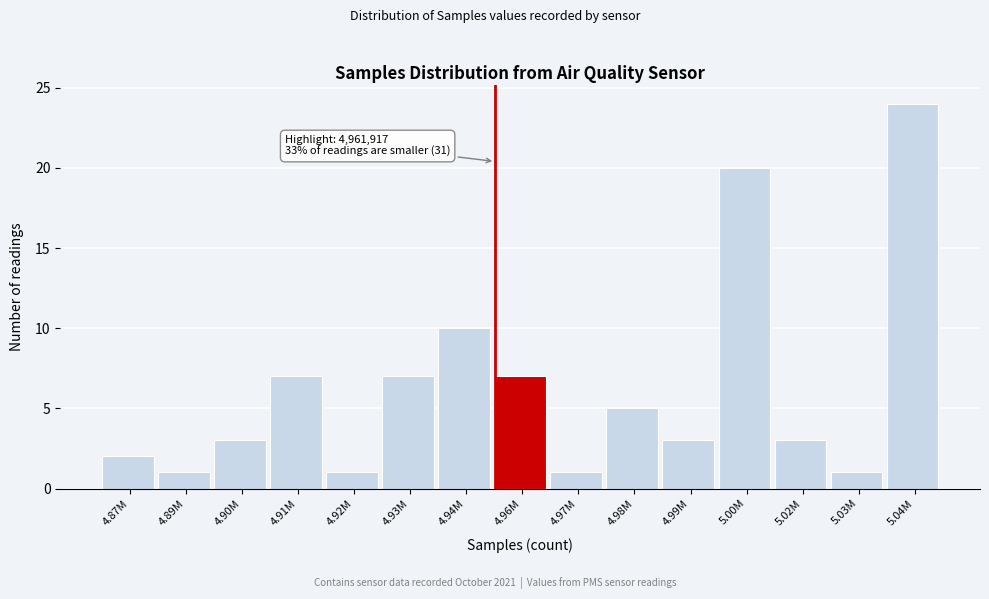

Reading left to right, transcribe all the data shown in this chart.

4.87M=2	4.89M=1	4.90M=3	4.91M=7	4.92M=1	4.93M=7	4.94M=10	4.96M=7	4.97M=1	4.98M=5	4.99M=3	5.00M=20	5.02M=3	5.03M=1	5.04M=24